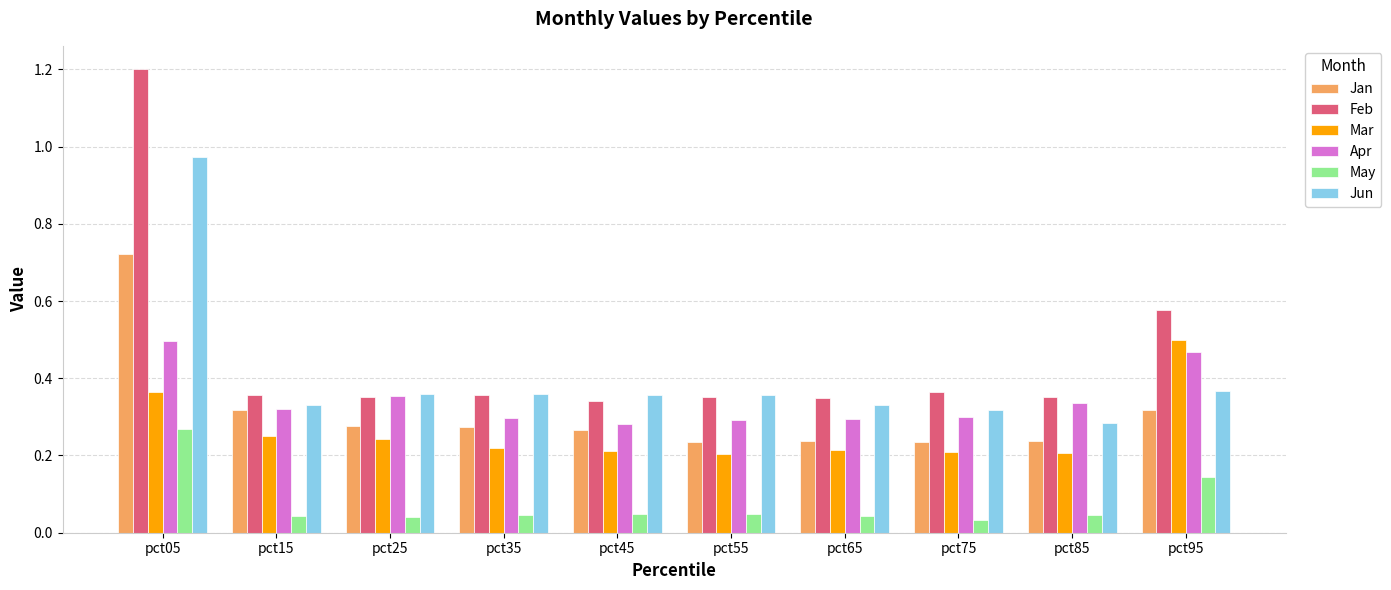

The Apr series shows 0.6 at pct85. True or false?

False